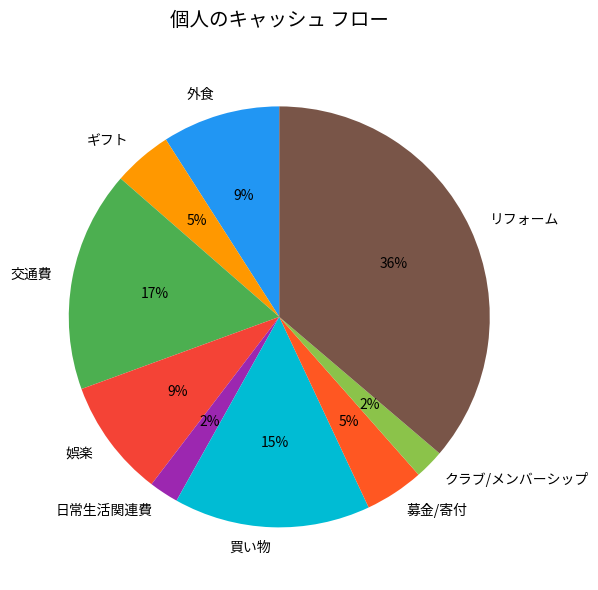

How many slices are in this pie chart?

9